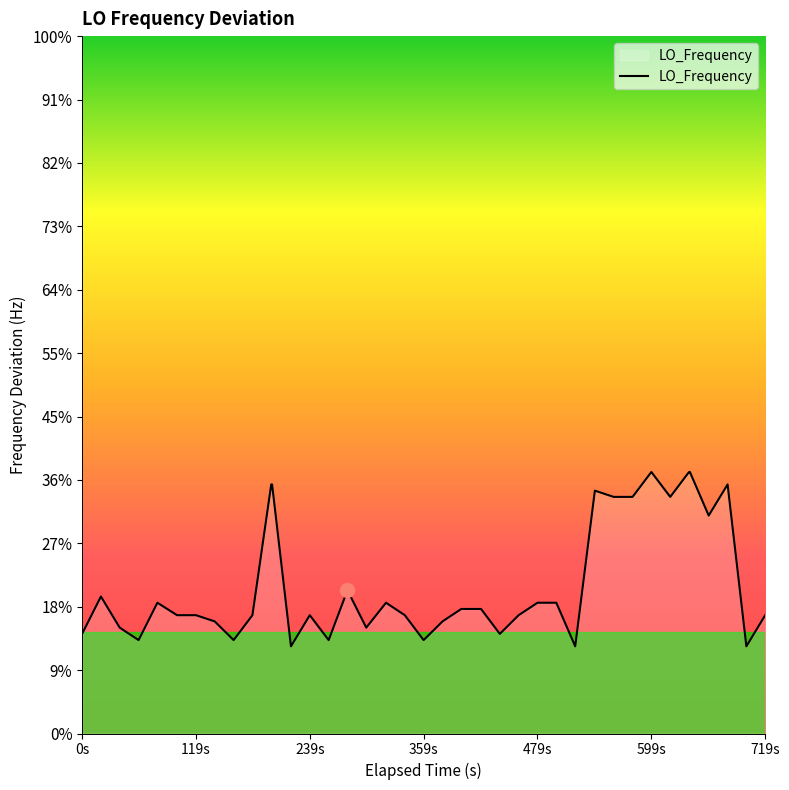

True or false: the data has more than 2 interior local peaks.

True